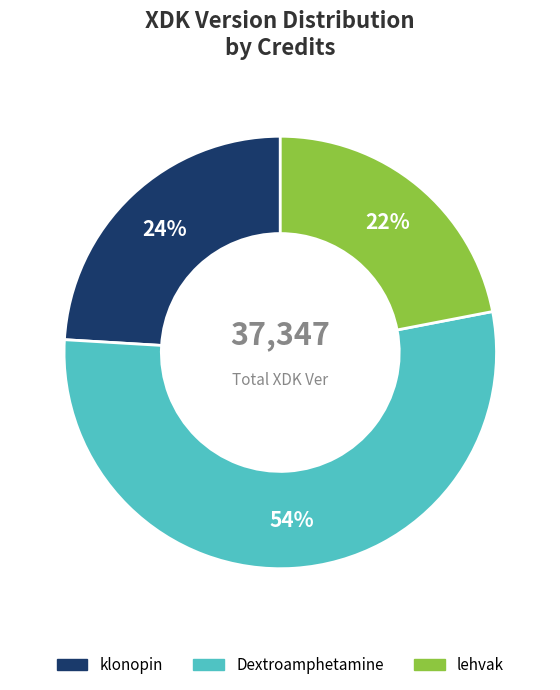

Which slice is the largest?

Dextroamphetamine